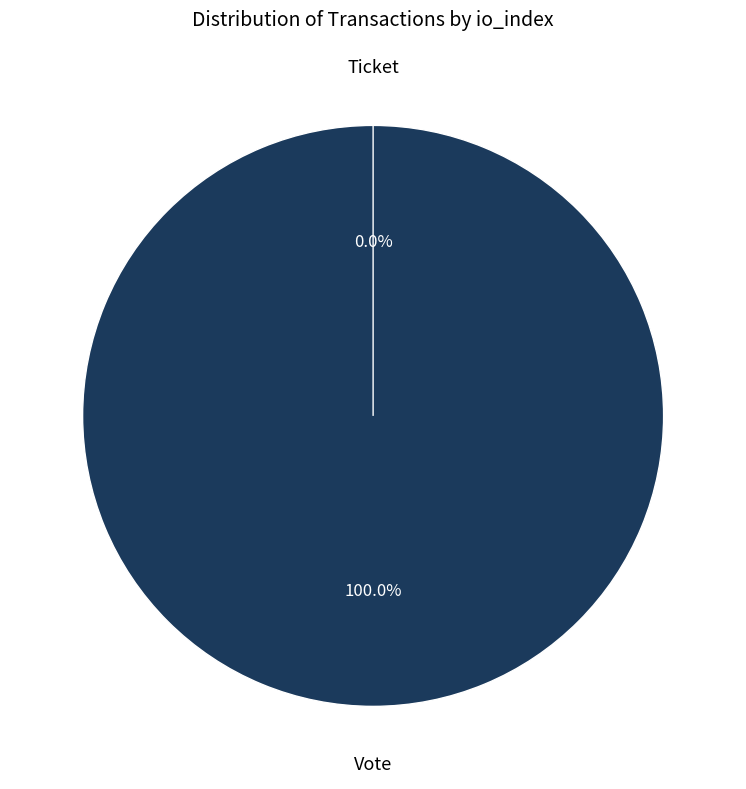

Is the sum of Ticket (io_index=0) and Vote (io_index=1) greater than half?

Yes